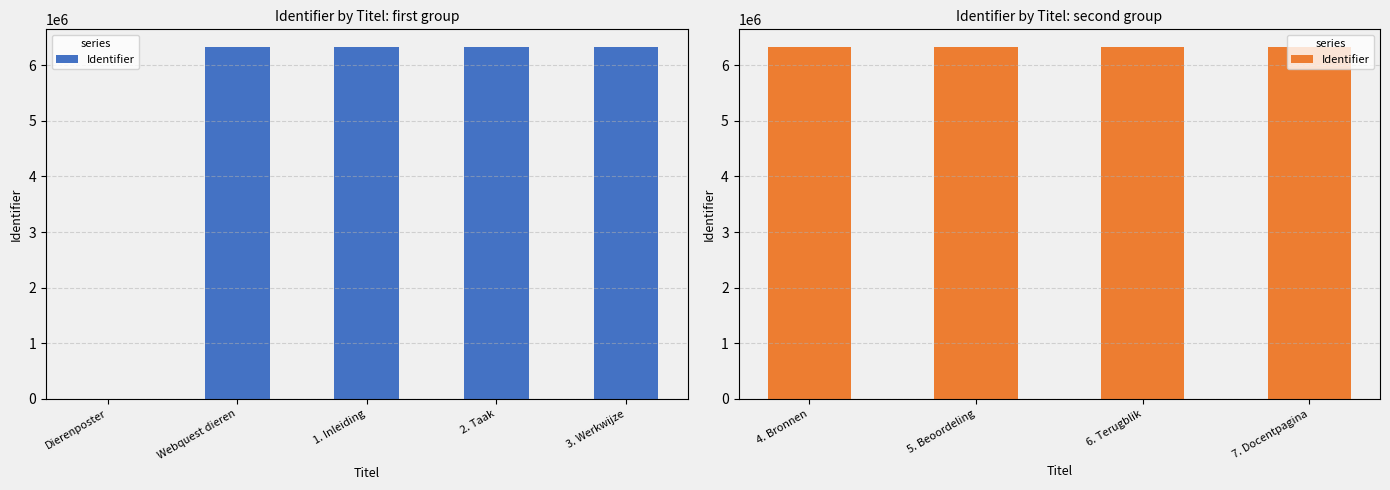

Read the value at Webquest dieren.

6324696